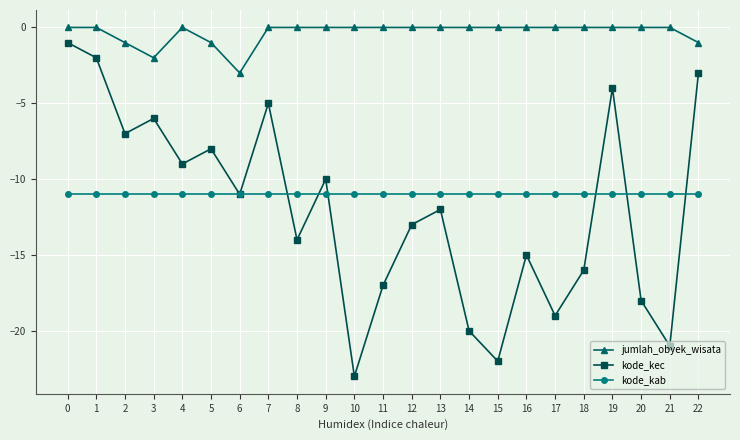

Where is the first local minimum for jumlah_obyek_wisata?

3